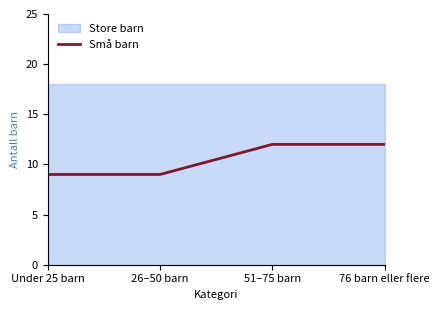

What is the lowest value of the Små barn series?

9